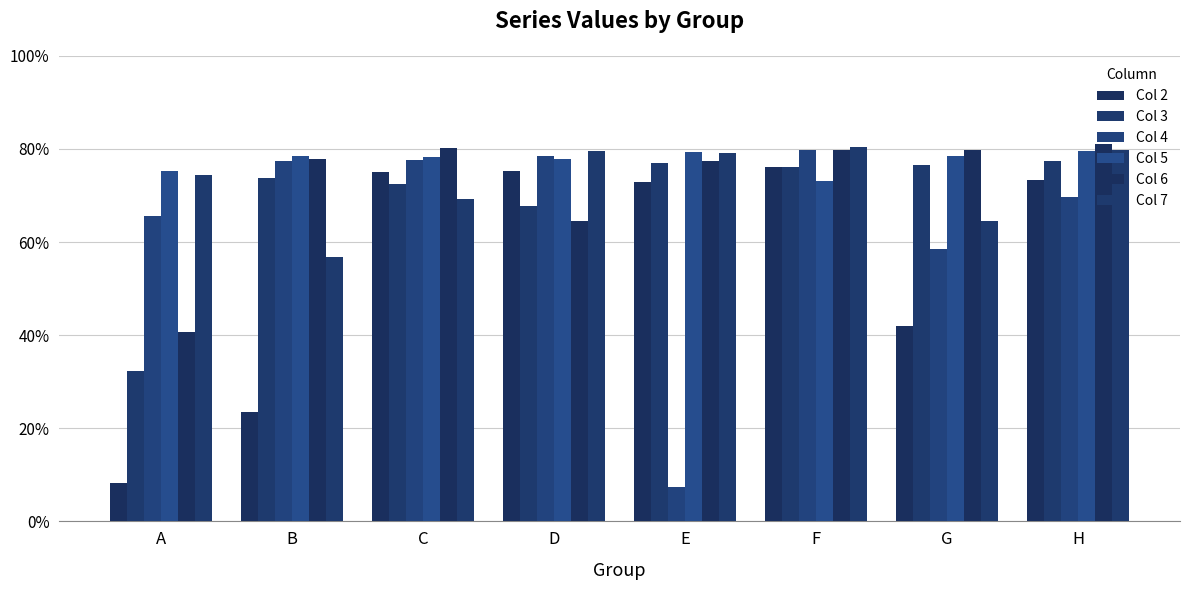

Which series has the widest spread of values?

Col 4